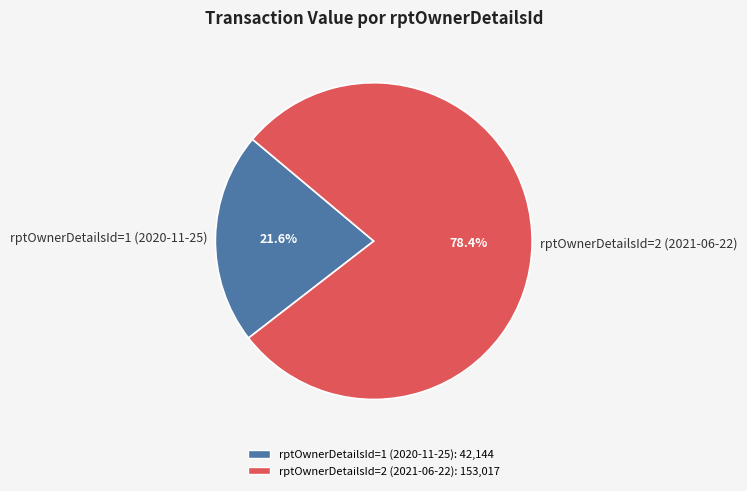

What is the largest slice in the pie chart?

rptOwnerDetailsId=2 (2021-06-22)